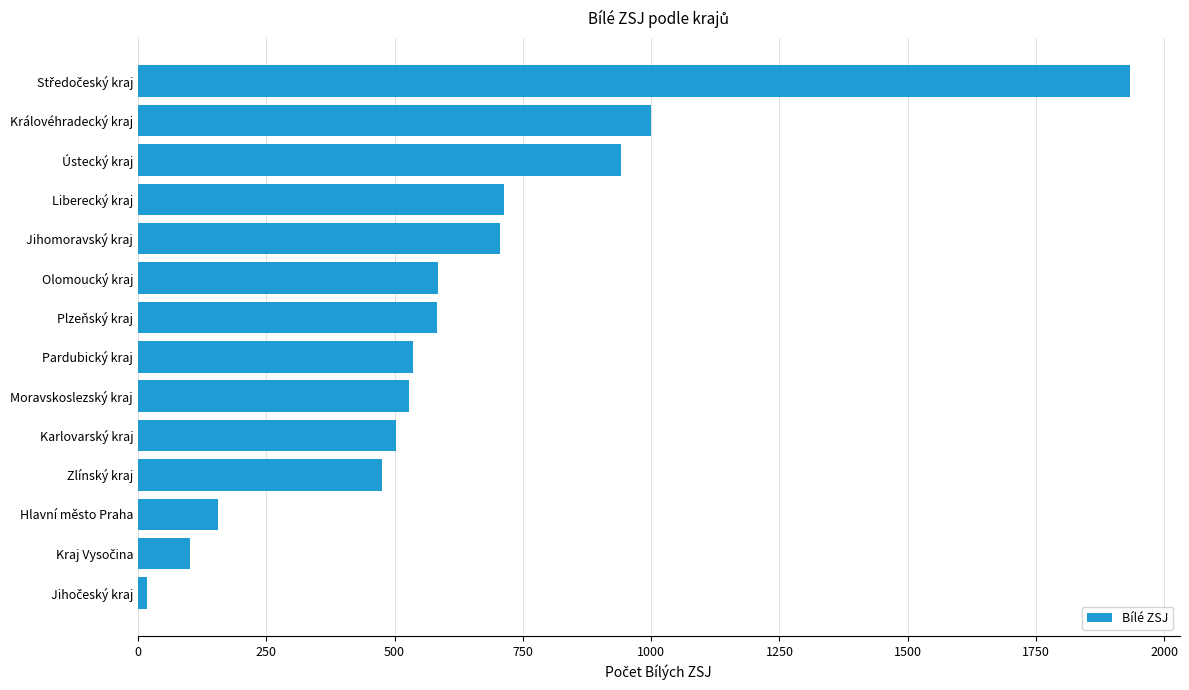

What is the sum of all values?

8775